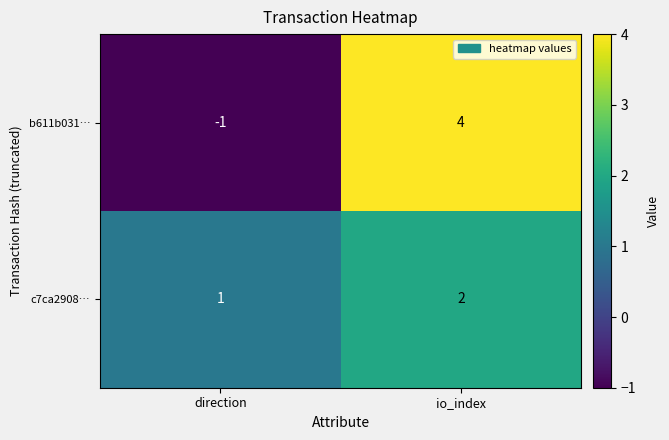

Is it true that c7ca2908… equals 1 at direction?

True